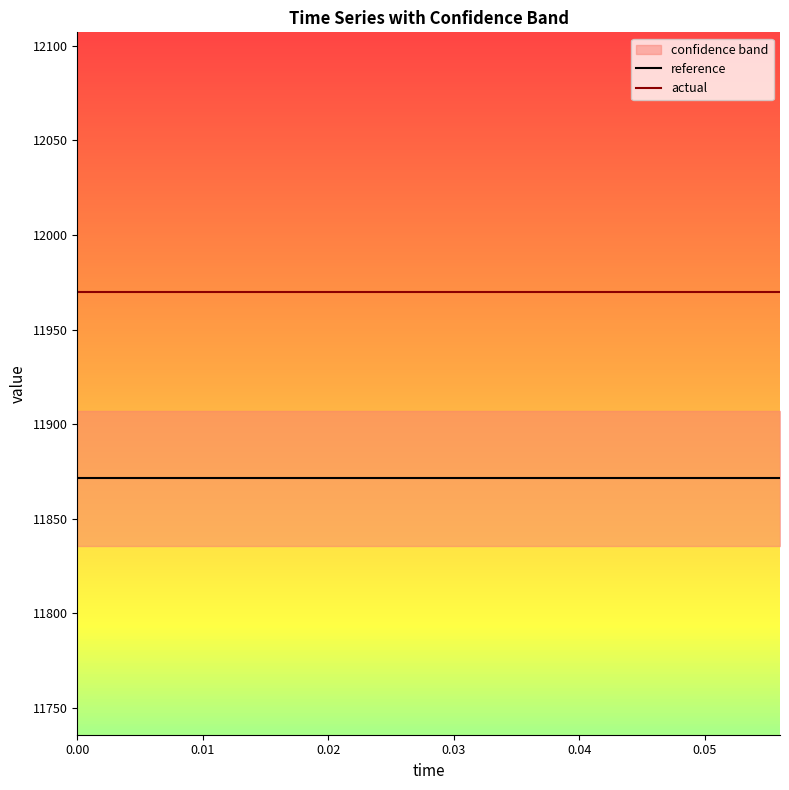

Is this an area chart (filled region under the line)?

No